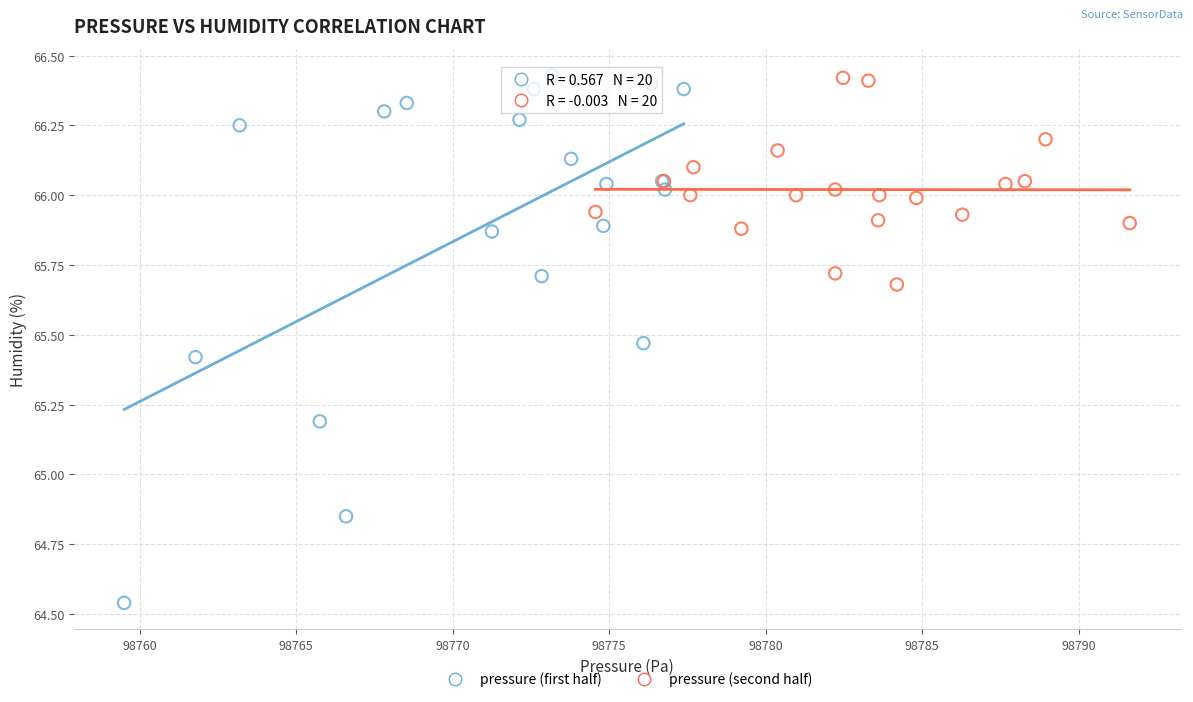

Which series reaches the minimum Y coordinate?

pressure (first half)